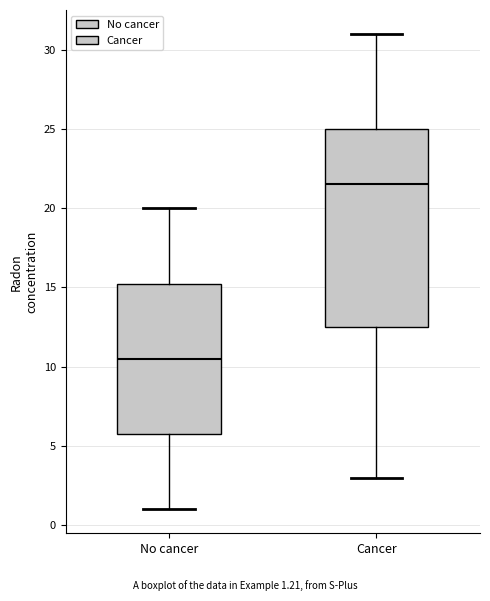

Where does the median line of the box for Cancer sit on the y-axis? The values are not printed on the chart, so give them approximately, as read against the axis.

21.5